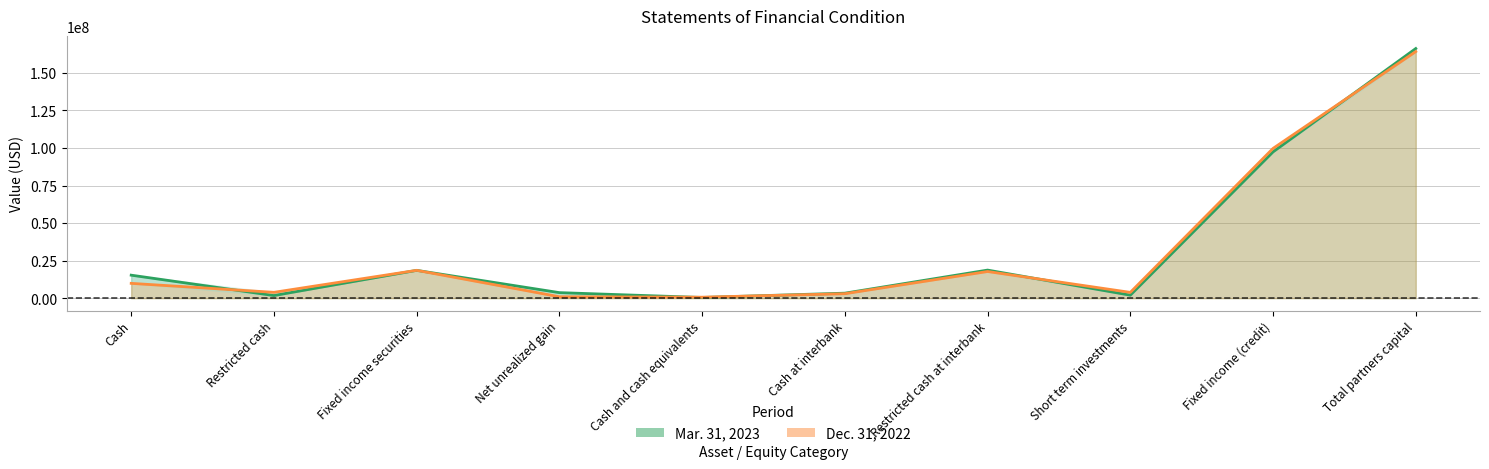

The Dec. 31, 2022 series shows 661440 at Cash and cash equivalents. True or false?

True